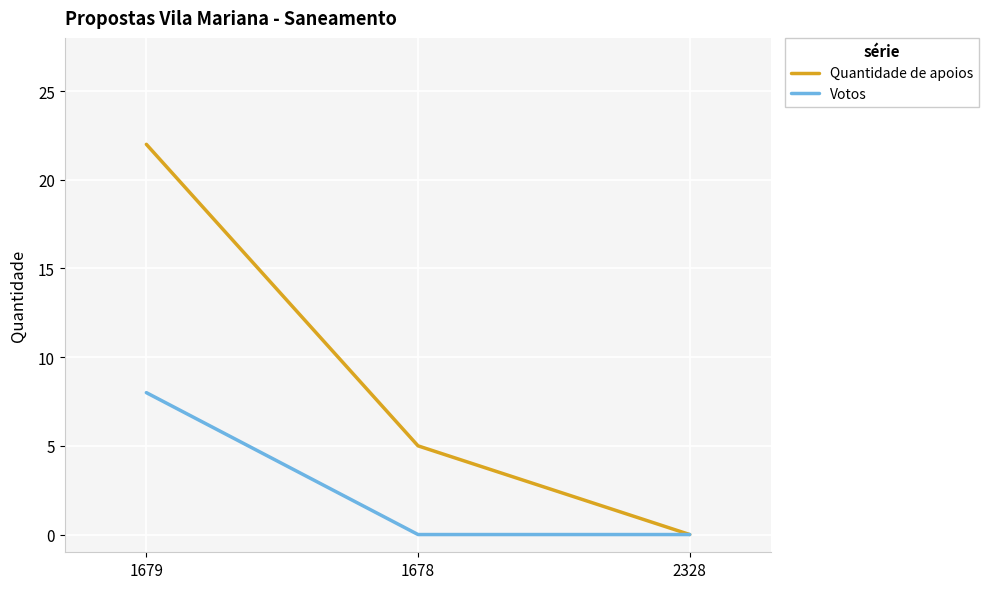

Where does the Quantidade de apoios series first go above 5?

1679